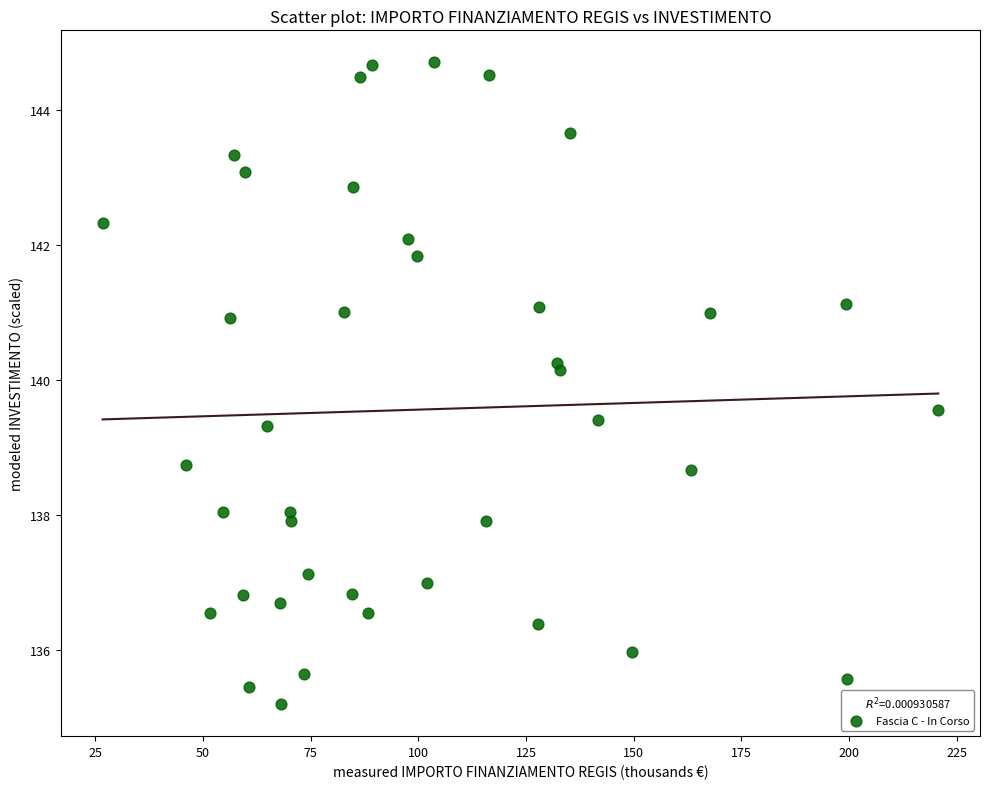

What is the range of Y values (max minus min)?

9.5